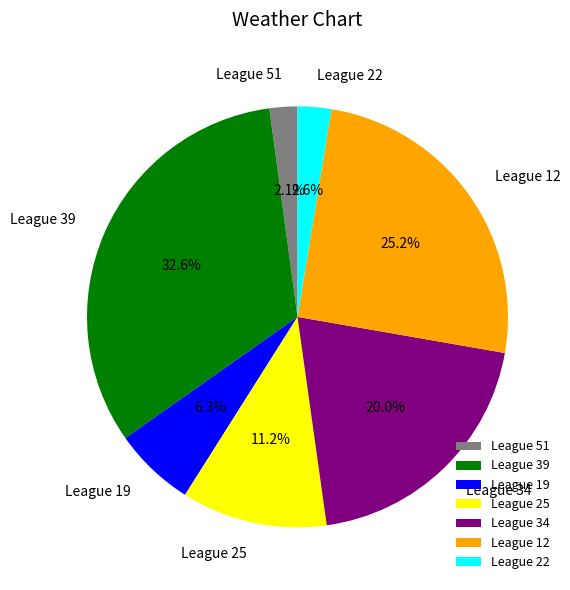

Do League 34 and League 51 together represent more than half of the pie?

No